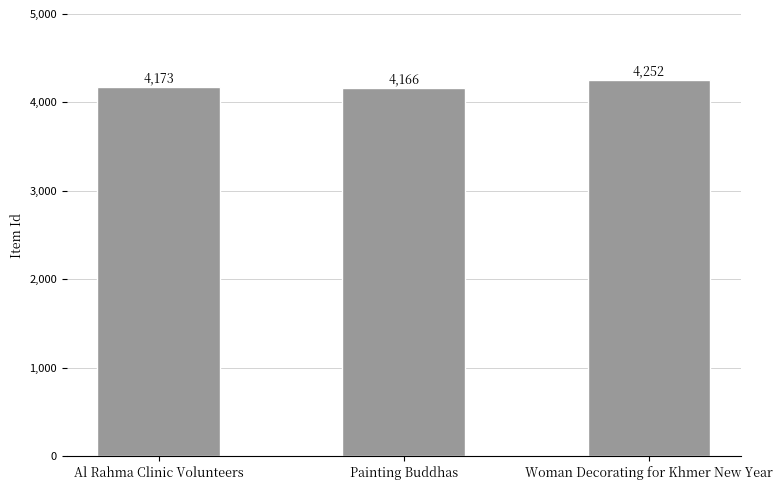

Reading left to right, transcribe all the data shown in this chart.

4173	4166	4252